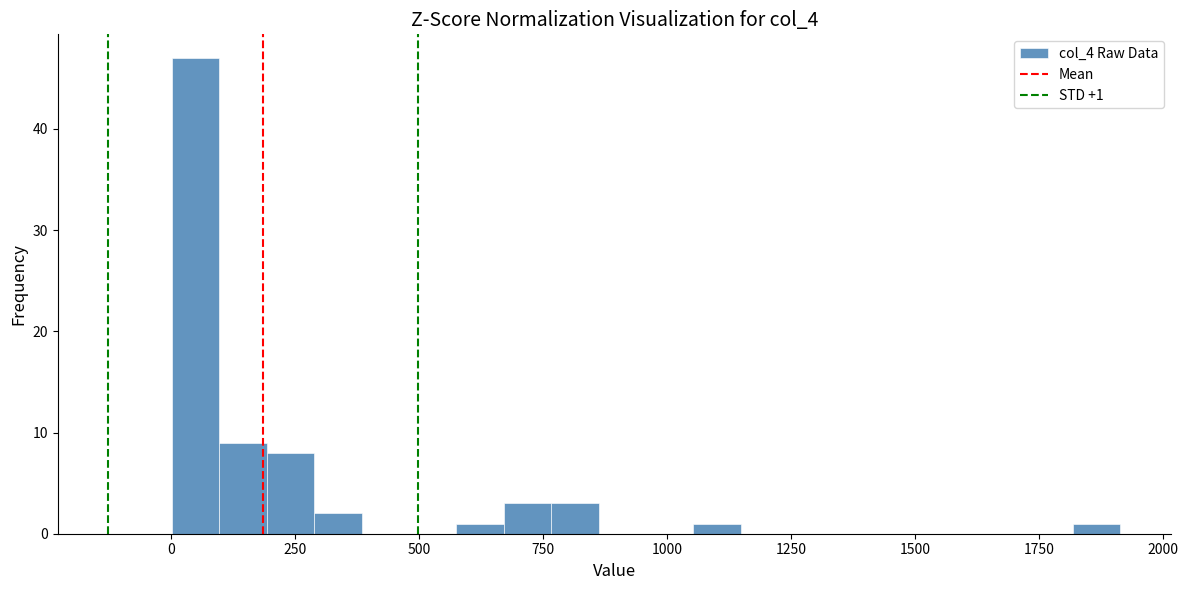

Read against the x-axis, roughly where is the centre of the tallest bar?

50